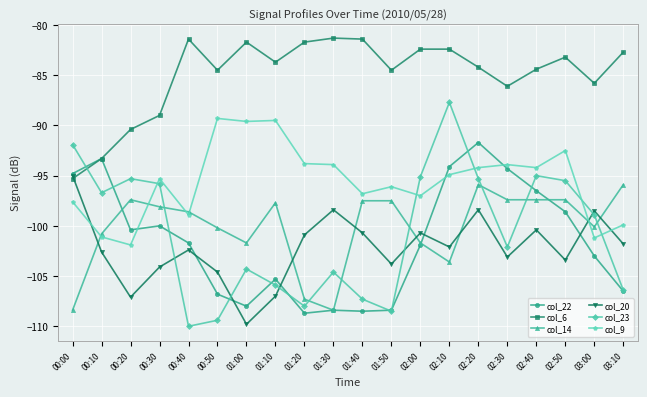

List the series in order of their peak value, lowest first.

col_14, col_20, col_22, col_9, col_23, col_6